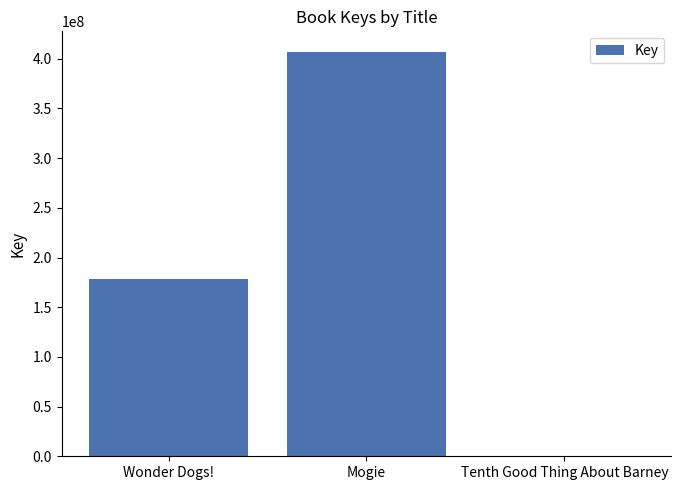

What is the greatest value displayed?

407250477